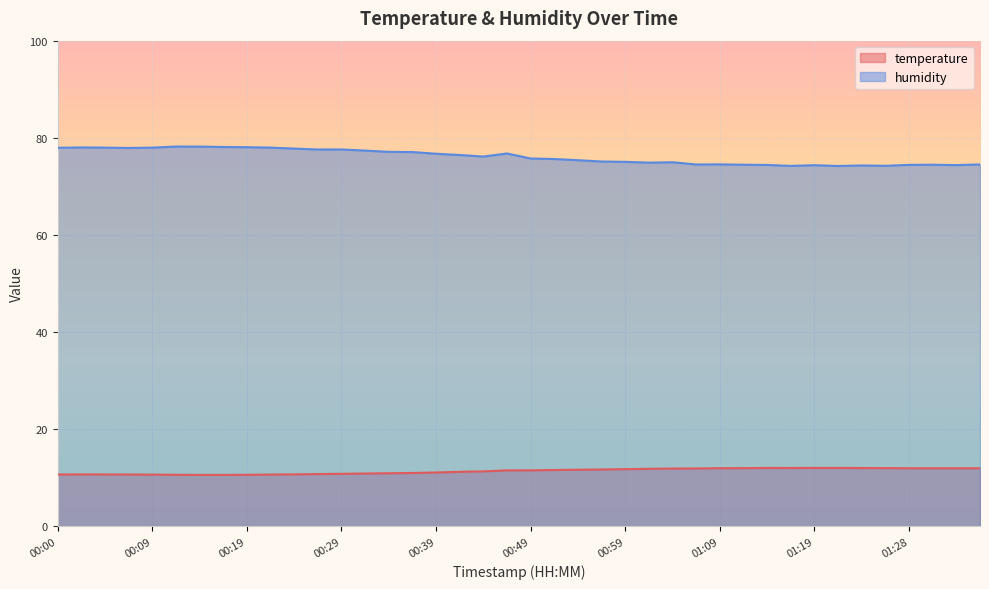

Reading right to left, extract all data points from this chart.

temperature: 12.0	12.0	12.0	12.0	12.0	12.0	12.0	12.0	12.0	12.0	12.0	12.0	11.9	11.9	11.8	11.8	11.7	11.7	11.6	11.5	11.5	11.3	11.2	11.1	11.0	10.9	10.9	10.8	10.8	10.7	10.7	10.6	10.6	10.6	10.6	10.7	10.7	10.7	10.7	10.7
humidity: 74.5	74.4	74.5	74.4	74.2	74.3	74.2	74.4	74.2	74.4	74.5	74.5	74.5	75.0	74.9	75.0	75.1	75.4	75.6	75.7	76.8	76.1	76.5	76.7	77.1	77.1	77.4	77.6	77.6	77.8	78.0	78.1	78.1	78.2	78.2	78.0	77.9	78.0	78.0	78.0